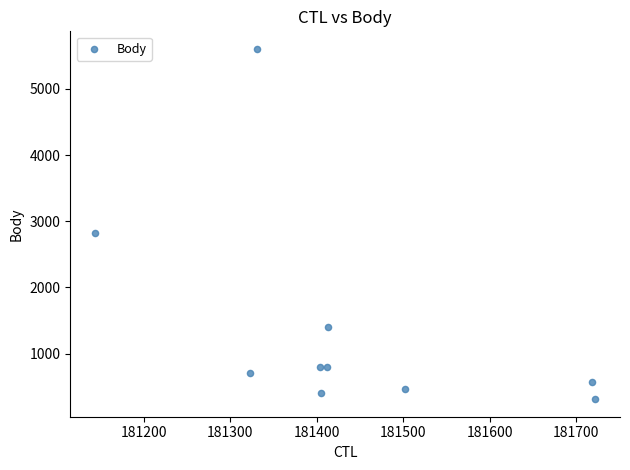

What Y value in the scatter plot is closest to 2959?

2828